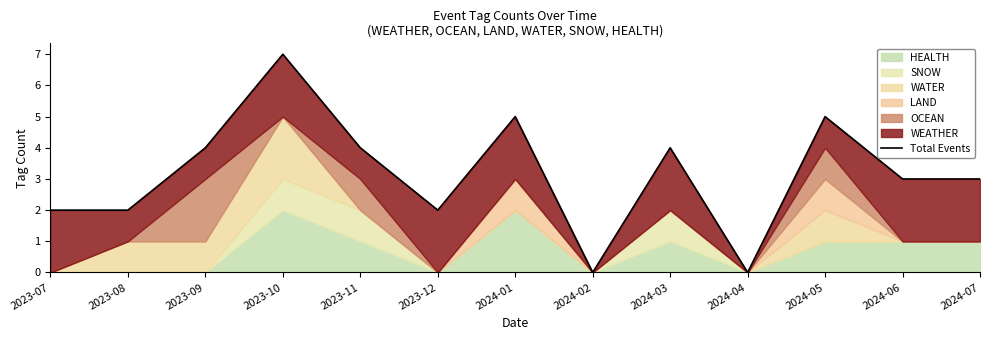

What position from the right is 2023-12?

8